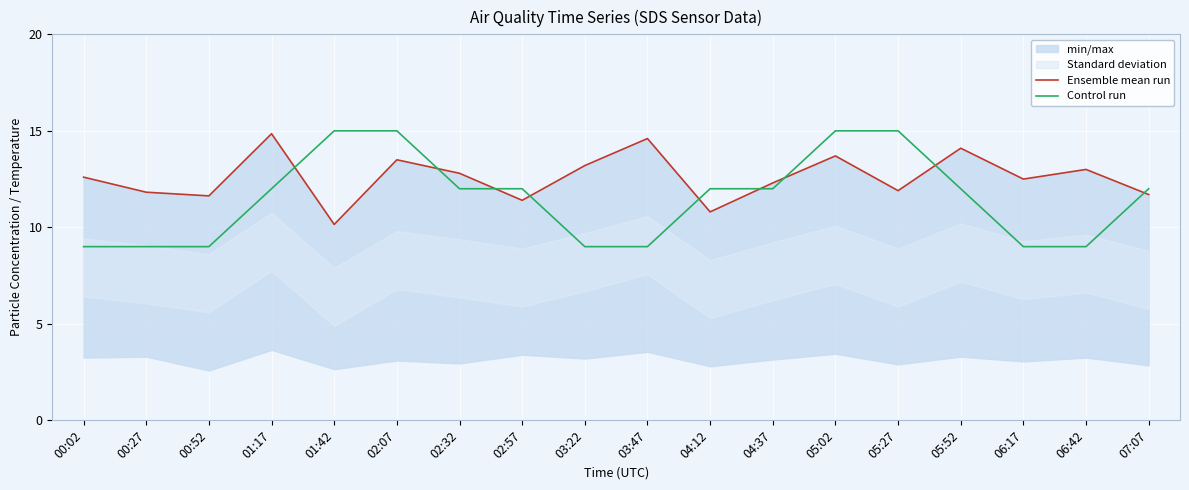

Where do Control run and Ensemble mean run first cross each other?

01:17 and 01:42